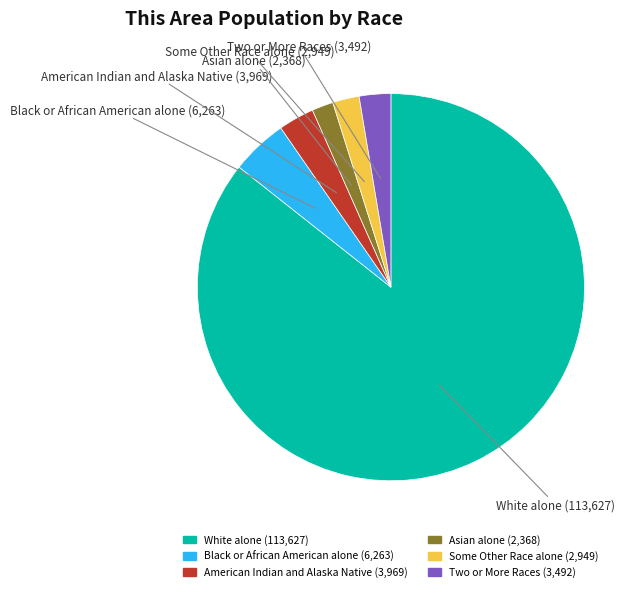

Between Some Other Race alone and White alone, which is larger?

White alone